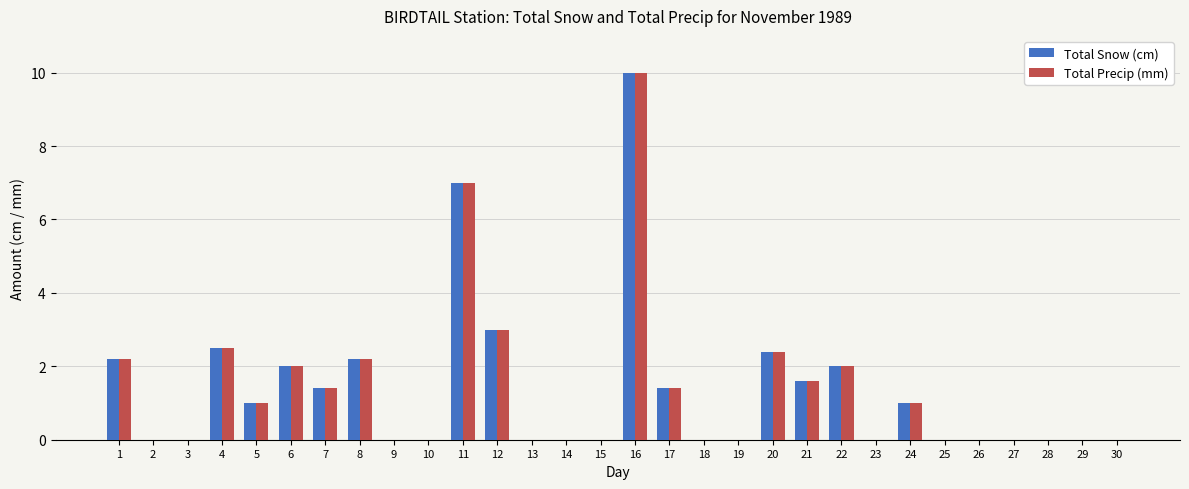

Is it true that Total Snow (cm) equals 4.6 at 11?

False